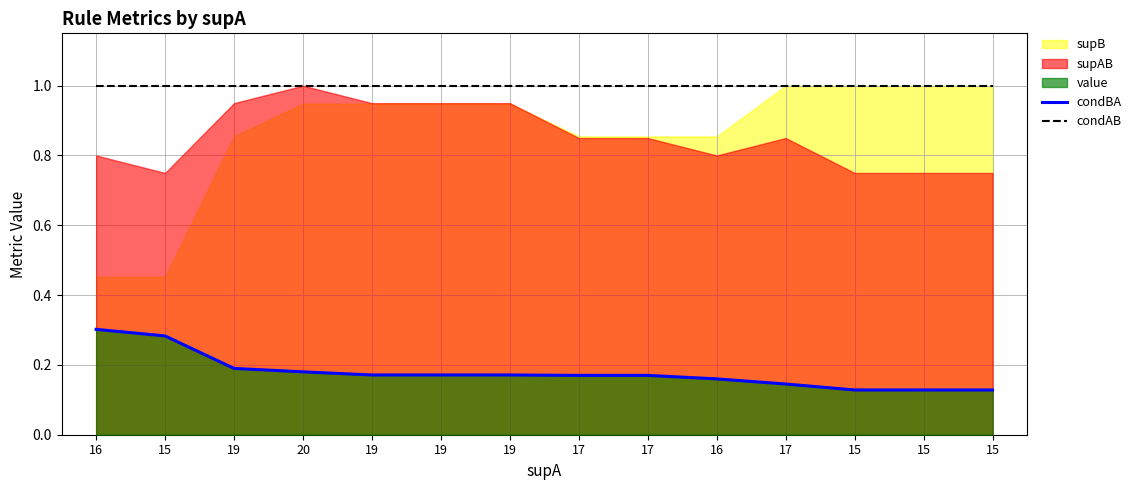

Does the chart display data point markers on the line(s)?

No